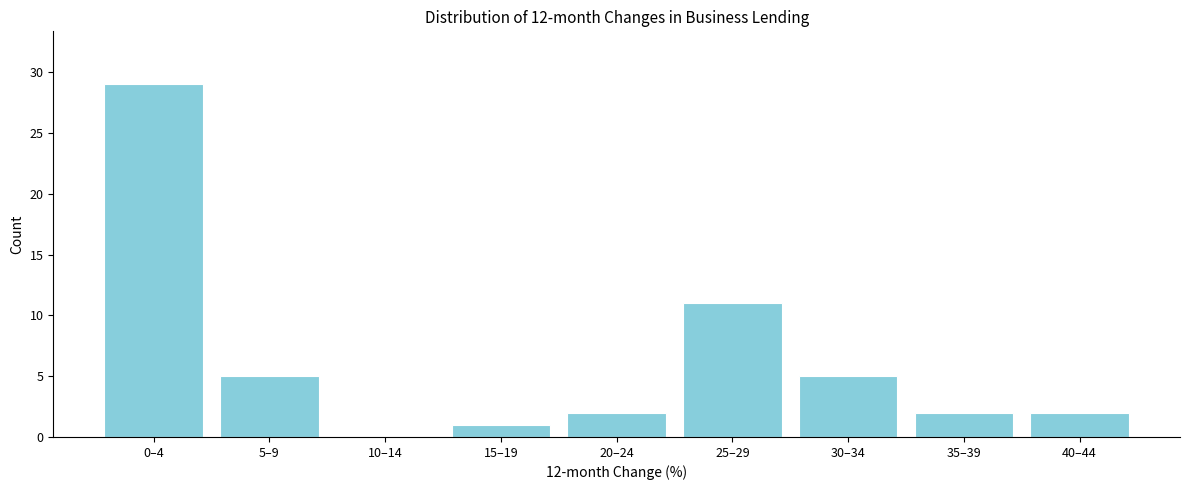

Reading left to right, list all the values displayed in this chart.

0–4=29	5–9=5	10–14=0	15–19=1	20–24=2	25–29=11	30–34=5	35–39=2	40–44=2